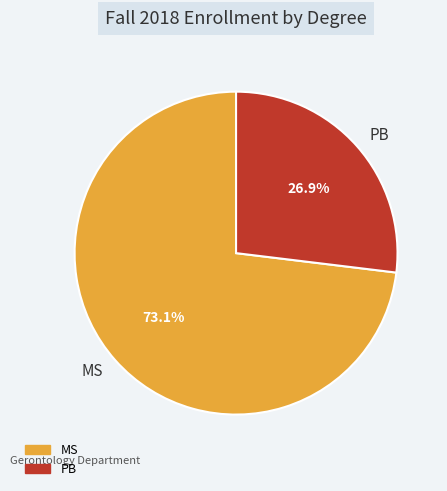

To the nearest percent, what is the difference between the MS and PB slice percentages?

46%